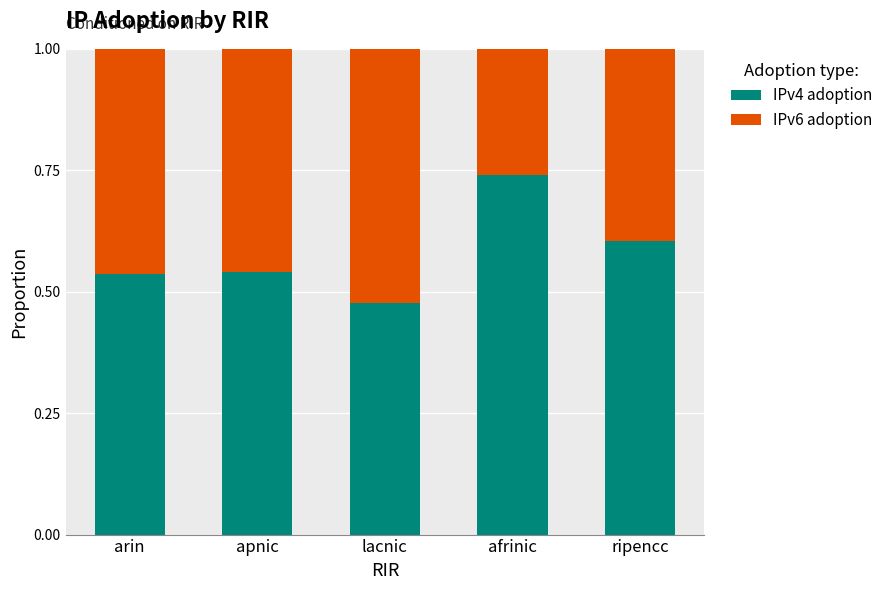

How many IPv4 adoption values are between 0 and 1?

5